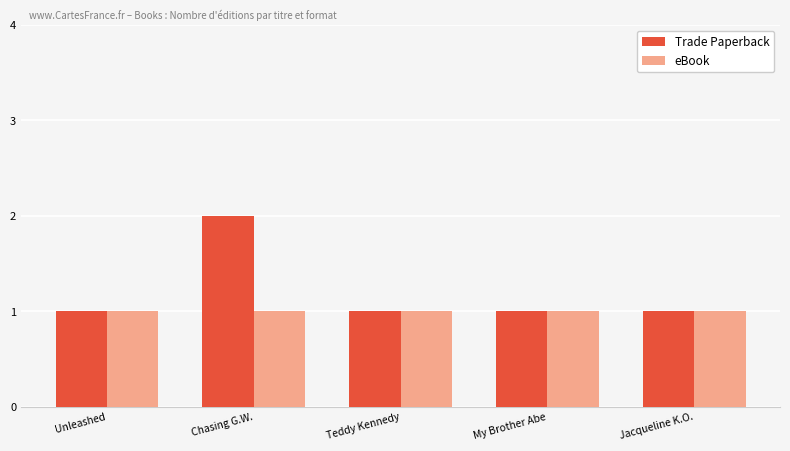

Are the bars horizontal?

No